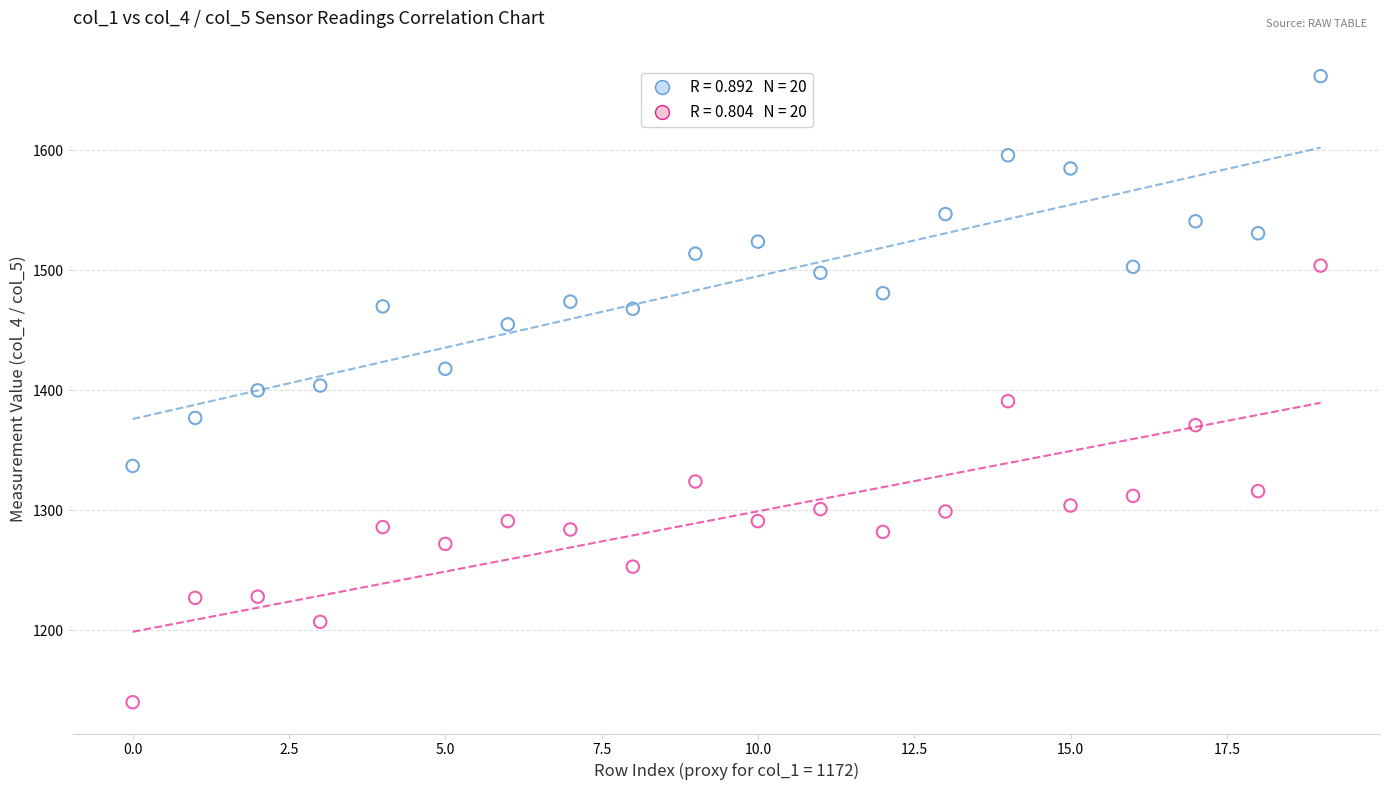

Across all data points, what is the range of Y values (max minus min)?

522